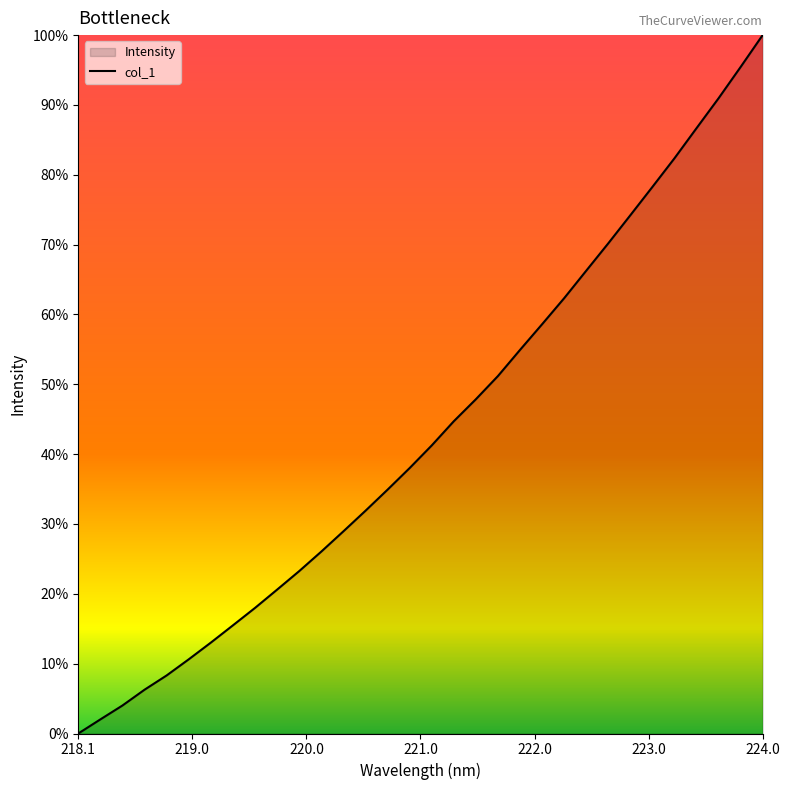

Does the chart have visible grid lines?

No